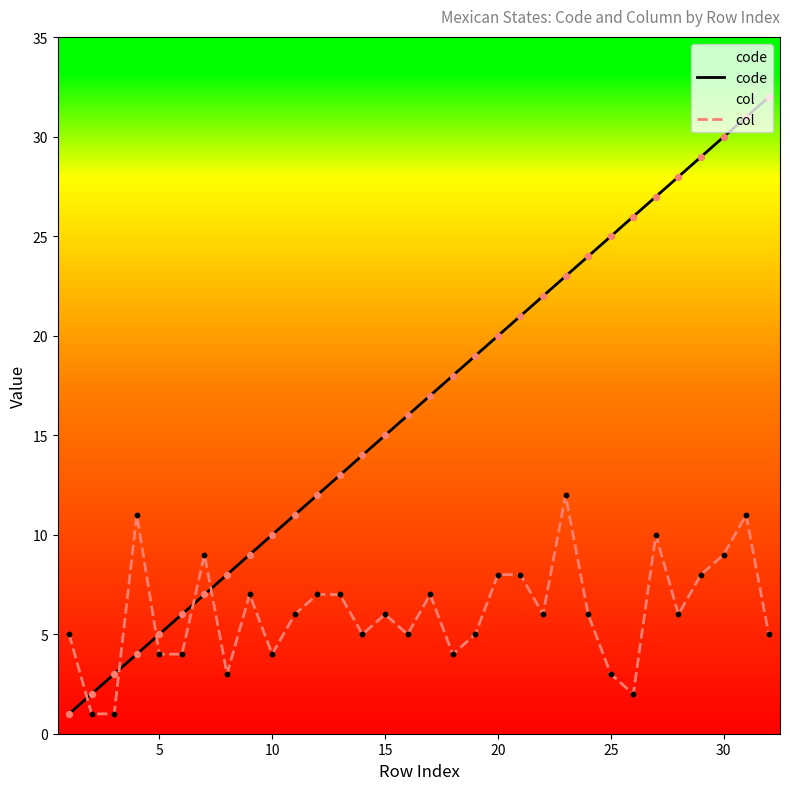

Which series has the largest total across all categories?

code